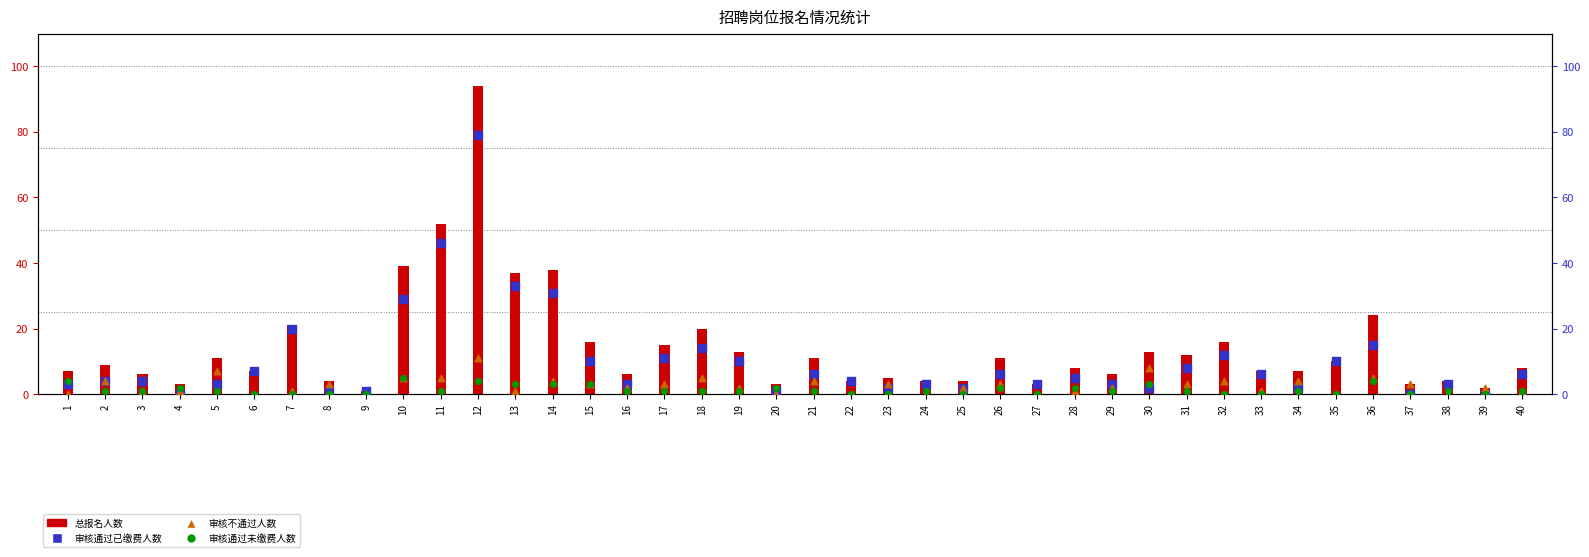

What is the total value across all series at 16?

12